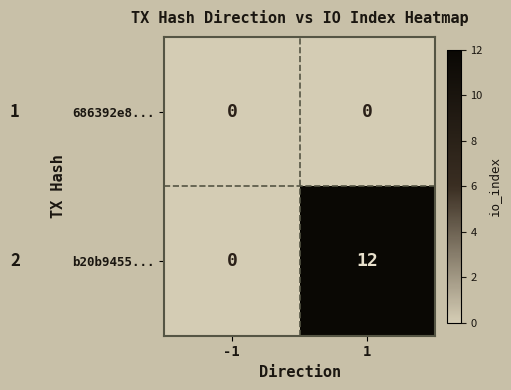

What is the difference between the highest and lowest values at 1?

12